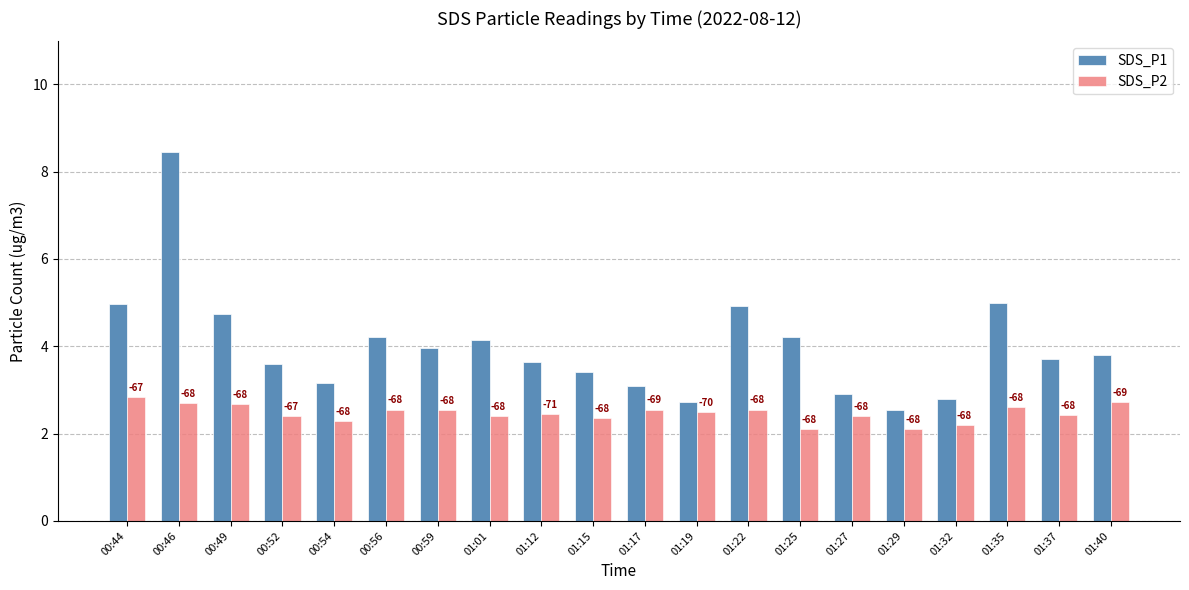

What is the approximate value of SDS_P2 at 00:49?

2.7